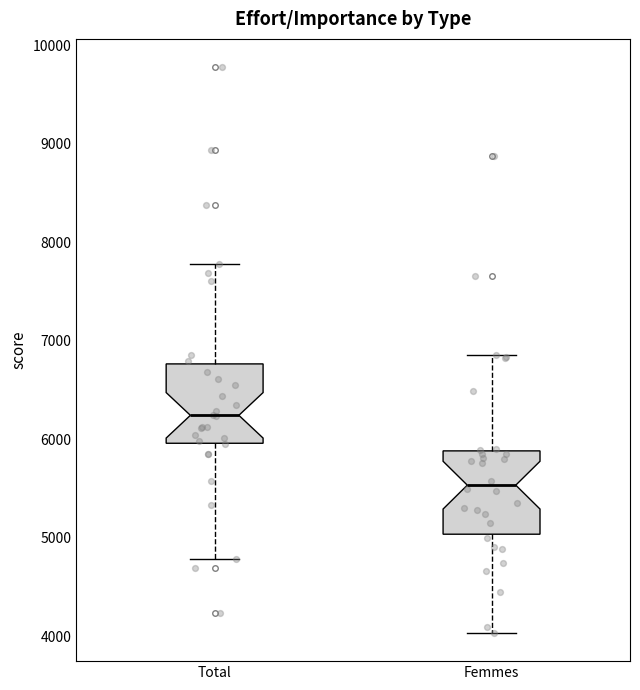

Where does the lower whisker of the box for Femmes end on the y-axis? The values are not printed on the chart, so give them approximately, as read against the axis.

4000